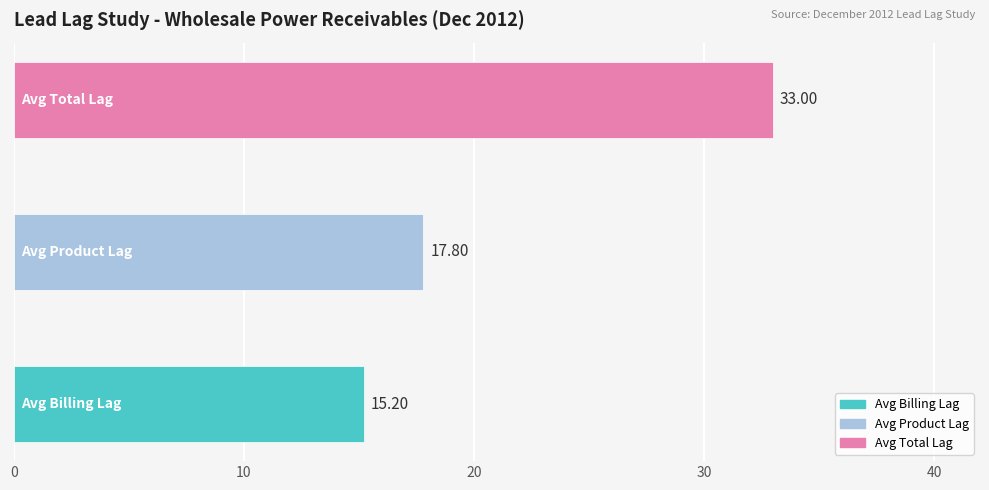

The value of Billing Lag at Basin Electric is 15.2. True or false?

True